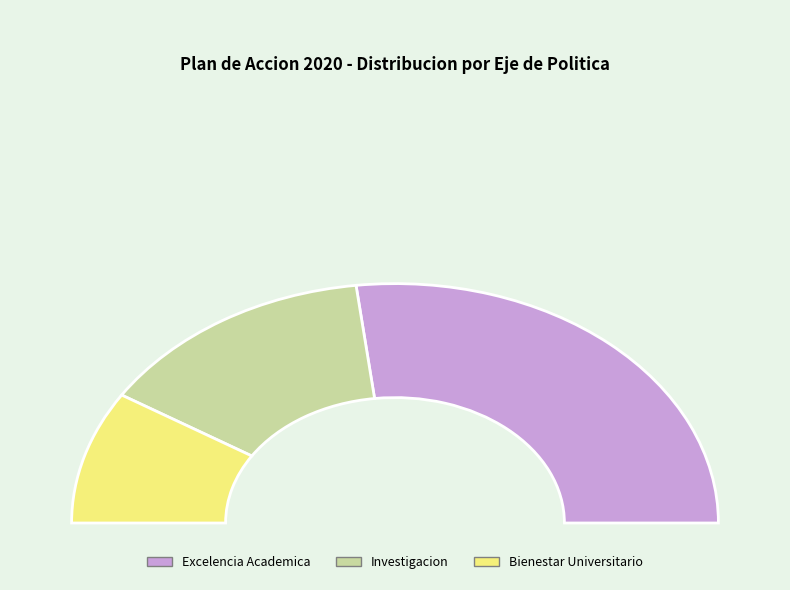

Approximately how many times larger is the value at Bienestar Universitario compared to Investigacion?

0.6